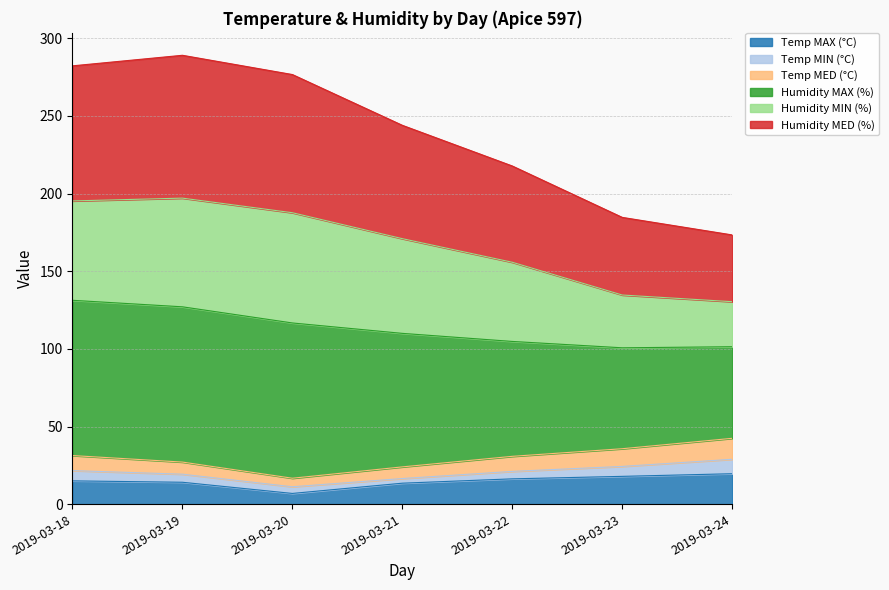

What is the maximum value for Temp MAX (°C)?

19.6